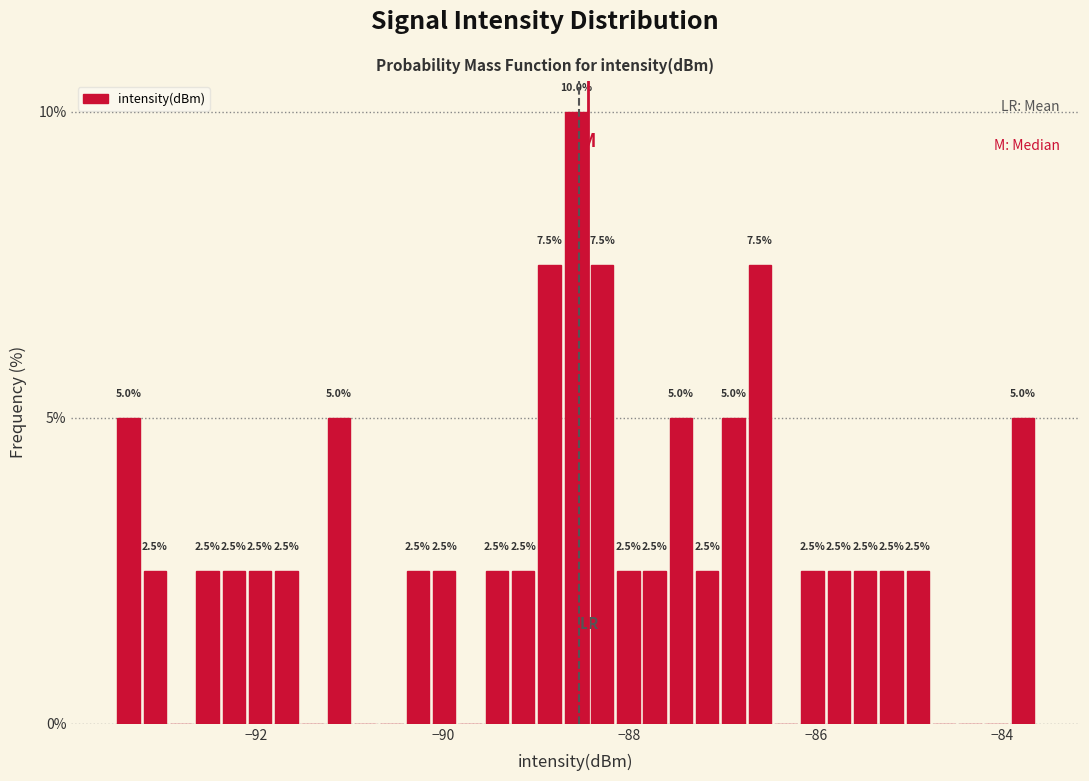

Around what value on the x-axis is the tallest bar? Give the approximate position of its centre, as read against the axis.

-88.6